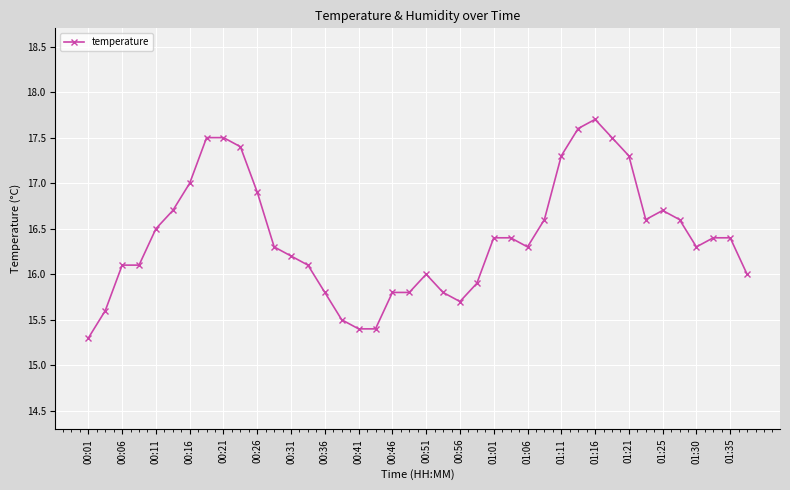

True or false: the data has more than 0 interior local peaks.

True